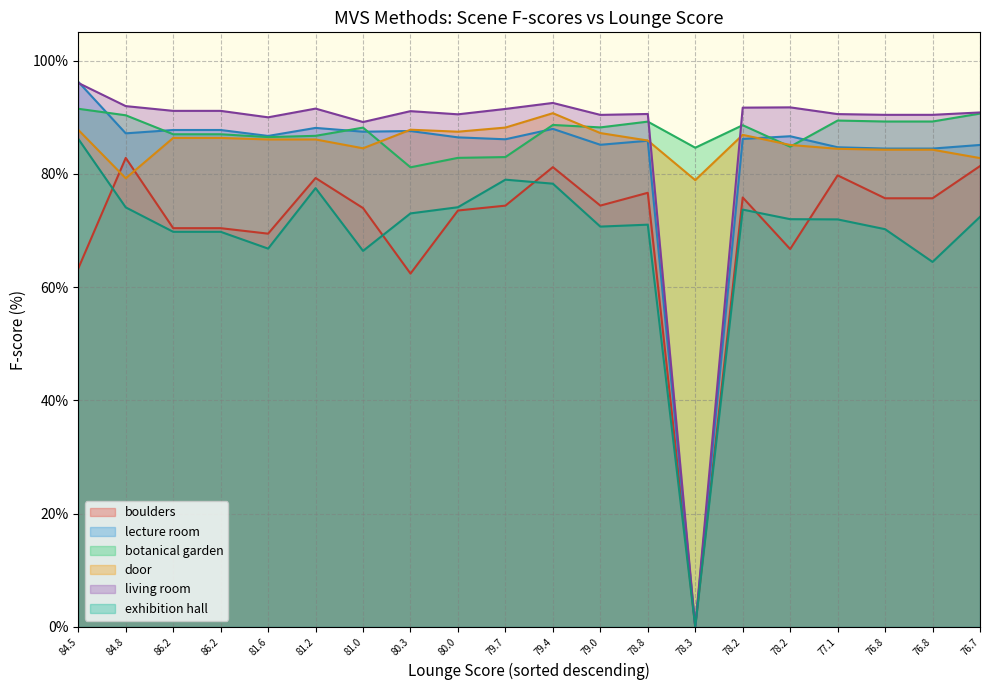

Between 80.0 and 79.0, which series saw the biggest shift?

botanical garden